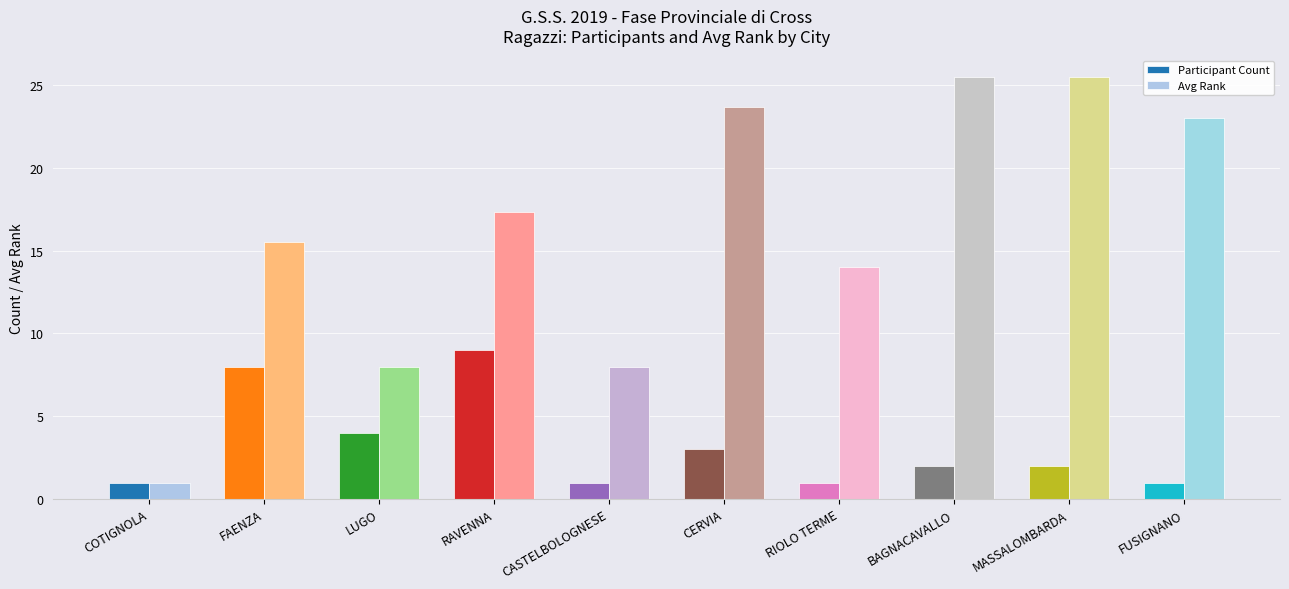

Which series has the largest range (max minus min)?

Avg Rank